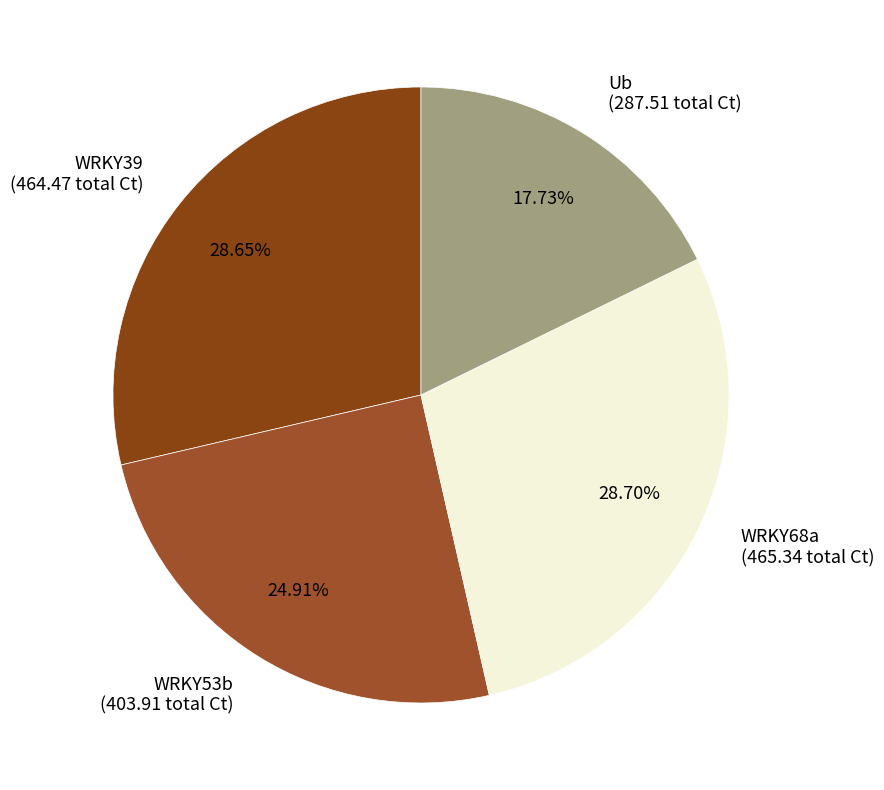

Which has a higher value, Ub or WRKY39?

WRKY39